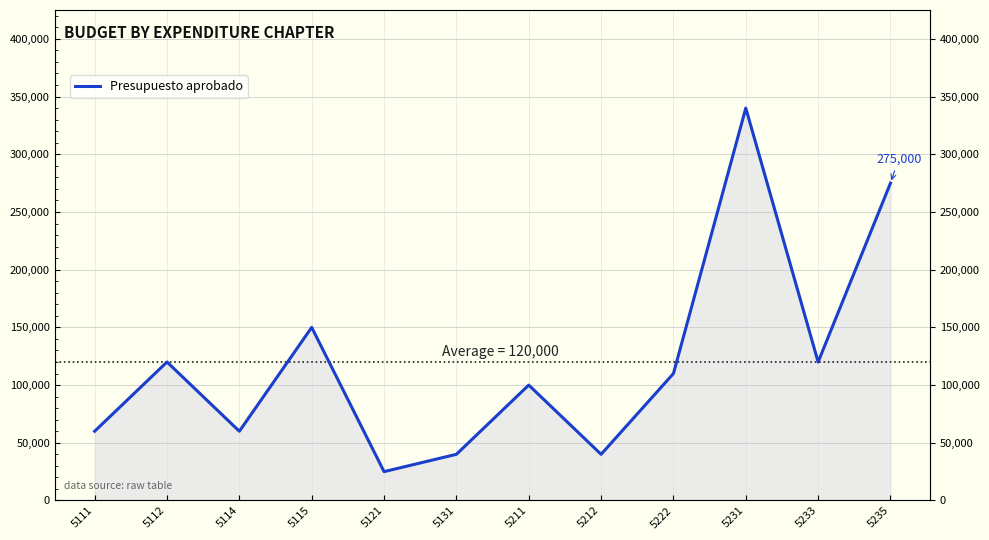

Is it true that the value at 5222 is 149518?

False